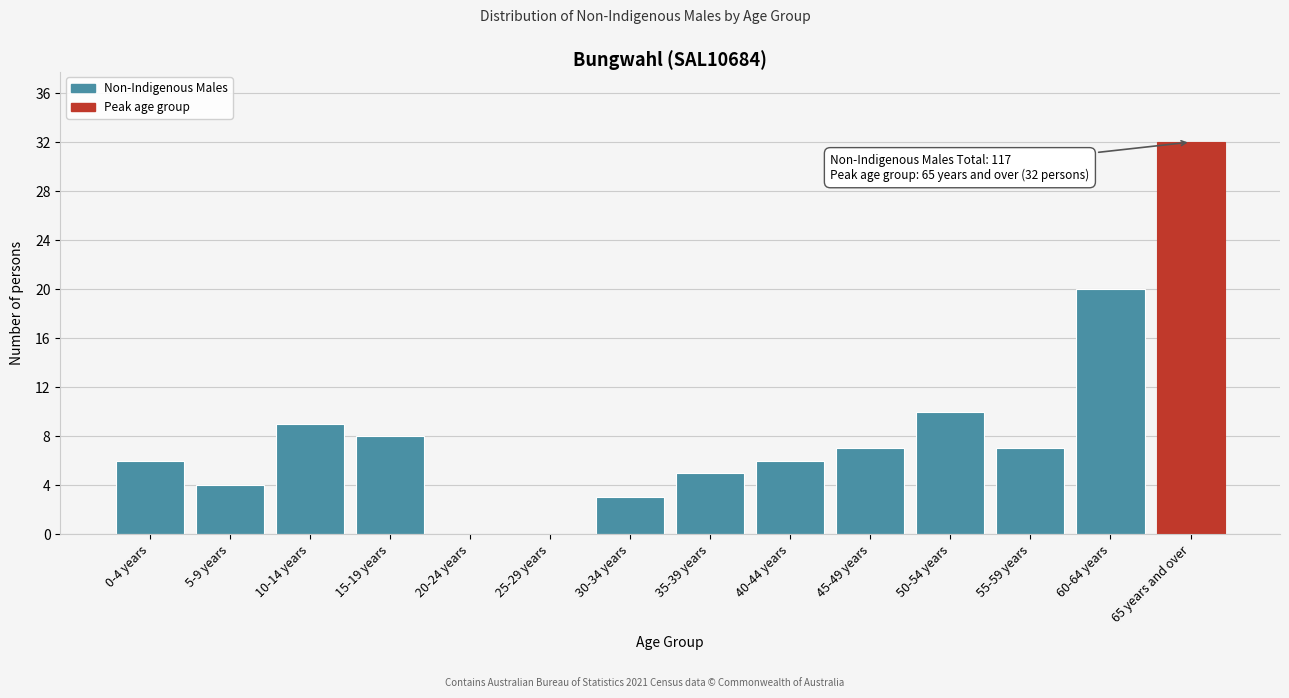

Reading left to right, list all the values displayed in this chart.

0-4 years=6	5-9 years=4	10-14 years=9	15-19 years=8	20-24 years=0	25-29 years=0	30-34 years=3	35-39 years=5	40-44 years=6	45-49 years=7	50-54 years=10	55-59 years=7	60-64 years=20	65 years and over=32